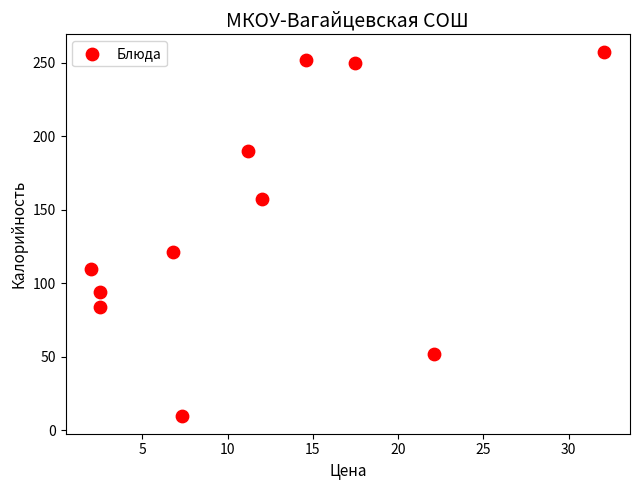

What is the average Y value?

143